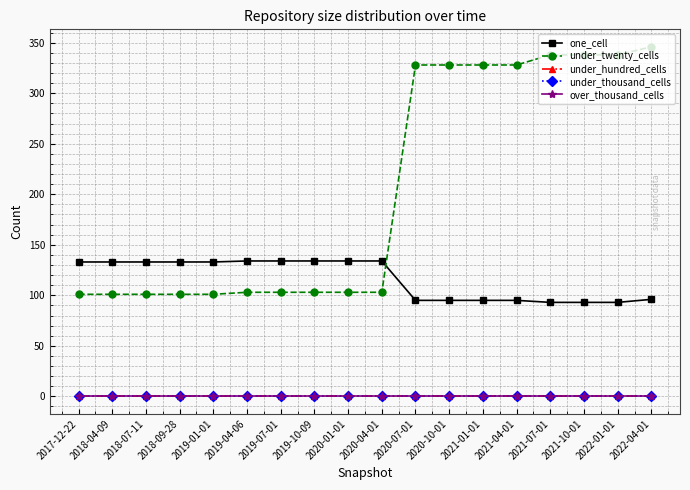

Reading left to right, what are all the values shown in this chart?

one_cell: 2017-12-22=133	2018-04-09=133	2018-07-11=133	2018-09-28=133	2019-01-01=133	2019-04-06=134	2019-07-01=134	2019-10-09=134	2020-01-01=134	2020-04-01=134	2020-07-01=95	2020-10-01=95	2021-01-01=95	2021-04-01=95	2021-07-01=93	2021-10-01=93	2022-01-01=93	2022-04-01=96
under_twenty_cells: 2017-12-22=101	2018-04-09=101	2018-07-11=101	2018-09-28=101	2019-01-01=101	2019-04-06=103	2019-07-01=103	2019-10-09=103	2020-01-01=103	2020-04-01=103	2020-07-01=328	2020-10-01=328	2021-01-01=328	2021-04-01=328	2021-07-01=338	2021-10-01=338	2022-01-01=338	2022-04-01=346
under_hundred_cells: 2017-12-22=0	2018-04-09=0	2018-07-11=0	2018-09-28=0	2019-01-01=0	2019-04-06=0	2019-07-01=0	2019-10-09=0	2020-01-01=0	2020-04-01=0	2020-07-01=0	2020-10-01=0	2021-01-01=0	2021-04-01=0	2021-07-01=0	2021-10-01=0	2022-01-01=0	2022-04-01=0
under_thousand_cells: 2017-12-22=0	2018-04-09=0	2018-07-11=0	2018-09-28=0	2019-01-01=0	2019-04-06=0	2019-07-01=0	2019-10-09=0	2020-01-01=0	2020-04-01=0	2020-07-01=0	2020-10-01=0	2021-01-01=0	2021-04-01=0	2021-07-01=0	2021-10-01=0	2022-01-01=0	2022-04-01=0
over_thousand_cells: 2017-12-22=0	2018-04-09=0	2018-07-11=0	2018-09-28=0	2019-01-01=0	2019-04-06=0	2019-07-01=0	2019-10-09=0	2020-01-01=0	2020-04-01=0	2020-07-01=0	2020-10-01=0	2021-01-01=0	2021-04-01=0	2021-07-01=0	2021-10-01=0	2022-01-01=0	2022-04-01=0